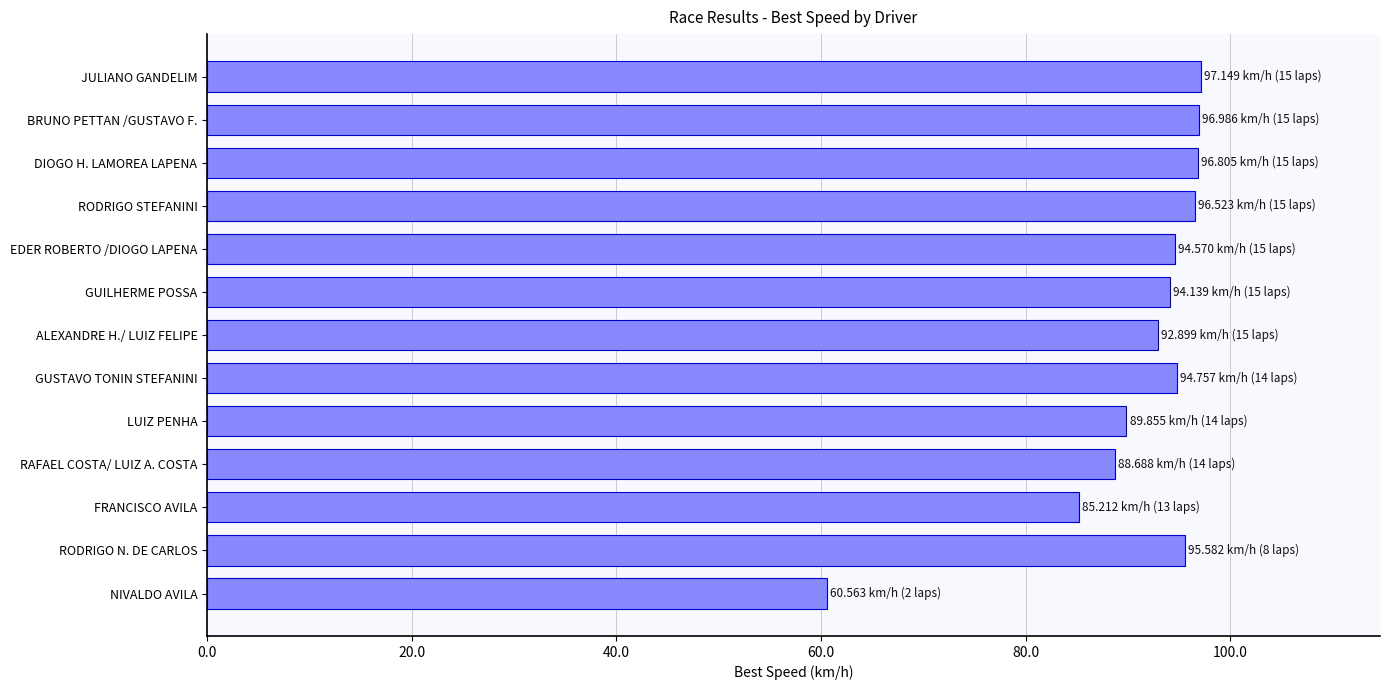

Between NIVALDO AVILA and FRANCISCO AVILA, which is larger?

FRANCISCO AVILA